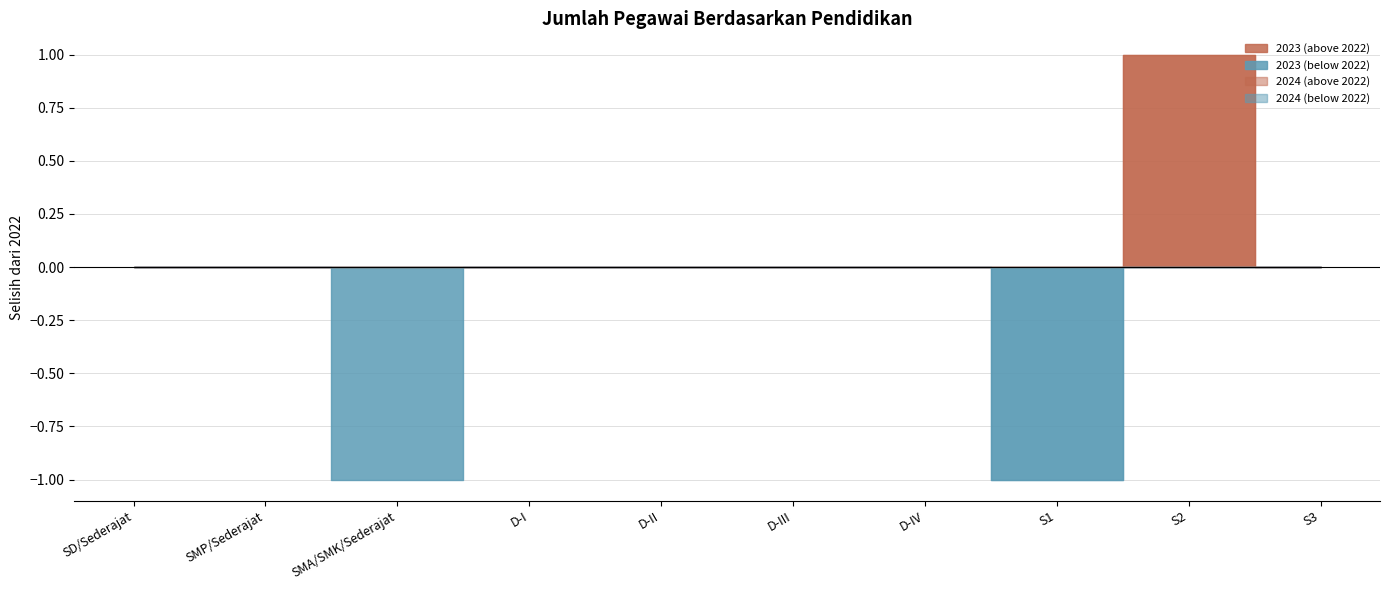

Reading left to right, list all the values displayed in this chart.

2022: SD/Sederajat=0	SMP/Sederajat=3	SMA/SMK/Sederajat=8	D-I=0	D-II=0	D-III=2	D-IV=0	S1=11	S2=1	S3=0
2023: SD/Sederajat=0	SMP/Sederajat=3	SMA/SMK/Sederajat=7	D-I=0	D-II=0	D-III=2	D-IV=0	S1=10	S2=2	S3=0
2024: SD/Sederajat=0	SMP/Sederajat=3	SMA/SMK/Sederajat=8	D-I=0	D-II=0	D-III=2	D-IV=0	S1=10	S2=2	S3=0